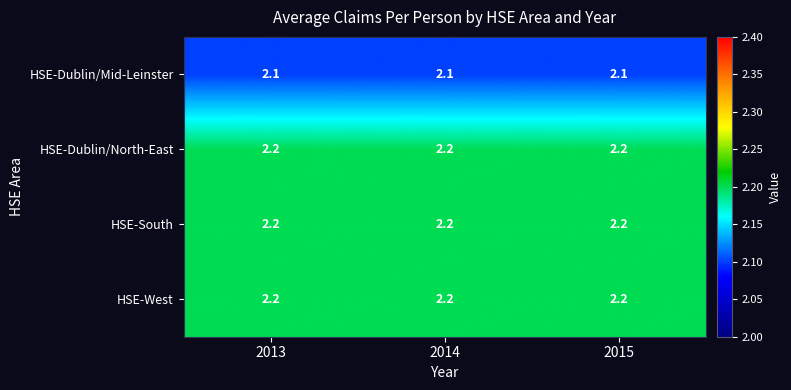

True or false: HSE-South has a value of 2.2 at 2013.

True